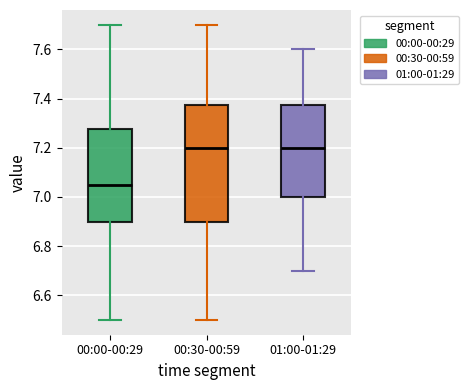

Which box's median line is the lowest?

00:00-00:29